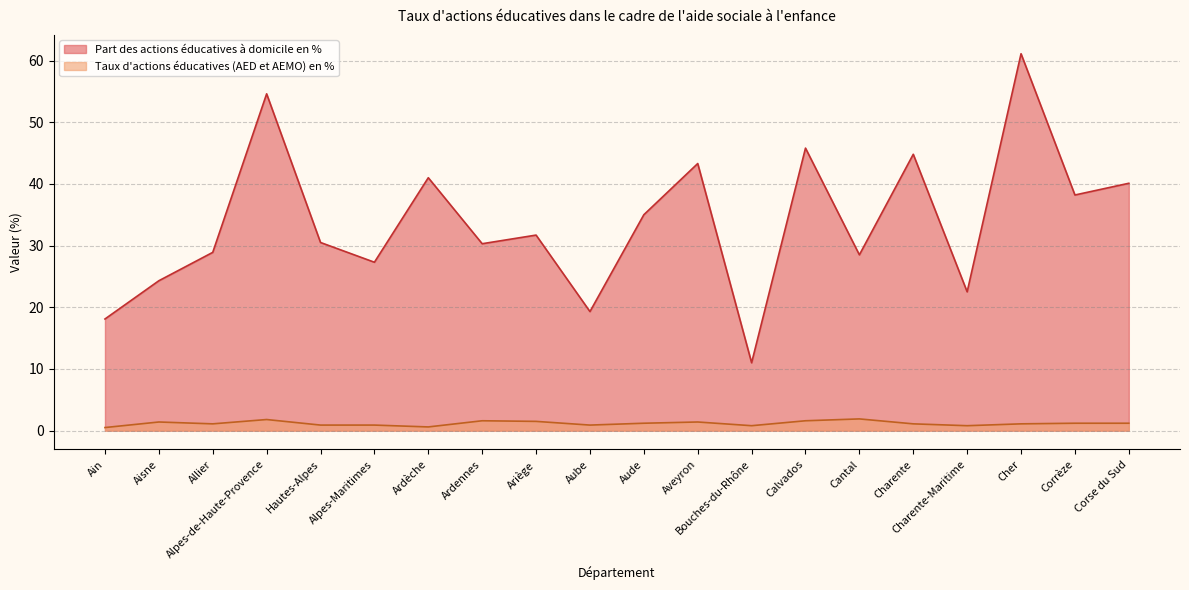

What is the label of the 7th point from the right?

Calvados